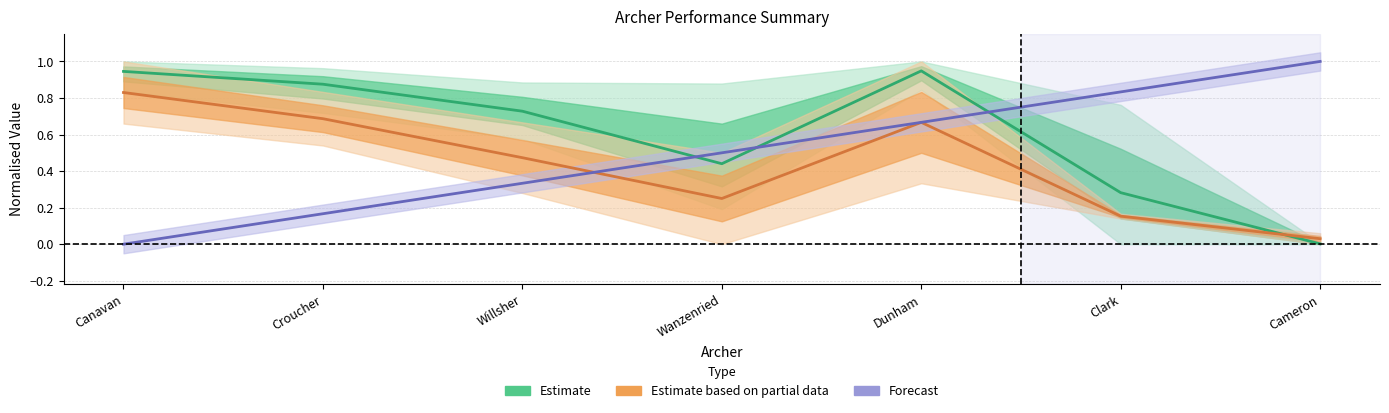

The value of Forecast at Cameron is 1.0. True or false?

True